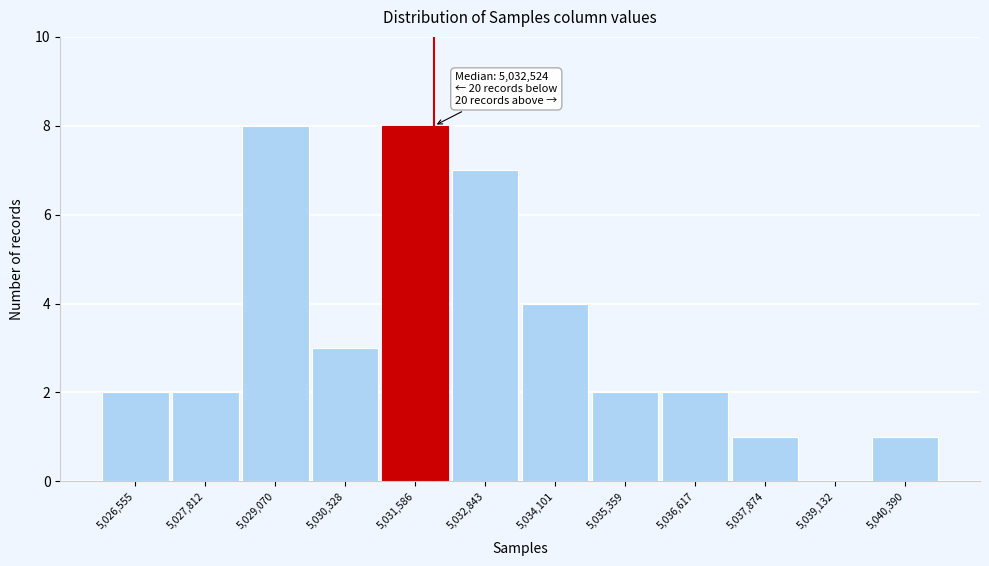

Reading right to left, transcribe all the data shown in this chart.

5,040,390=1	5,039,132=0	5,037,874=1	5,036,617=2	5,035,359=2	5,034,101=4	5,032,843=7	5,031,586=8	5,030,328=3	5,029,070=8	5,027,812=2	5,026,555=2